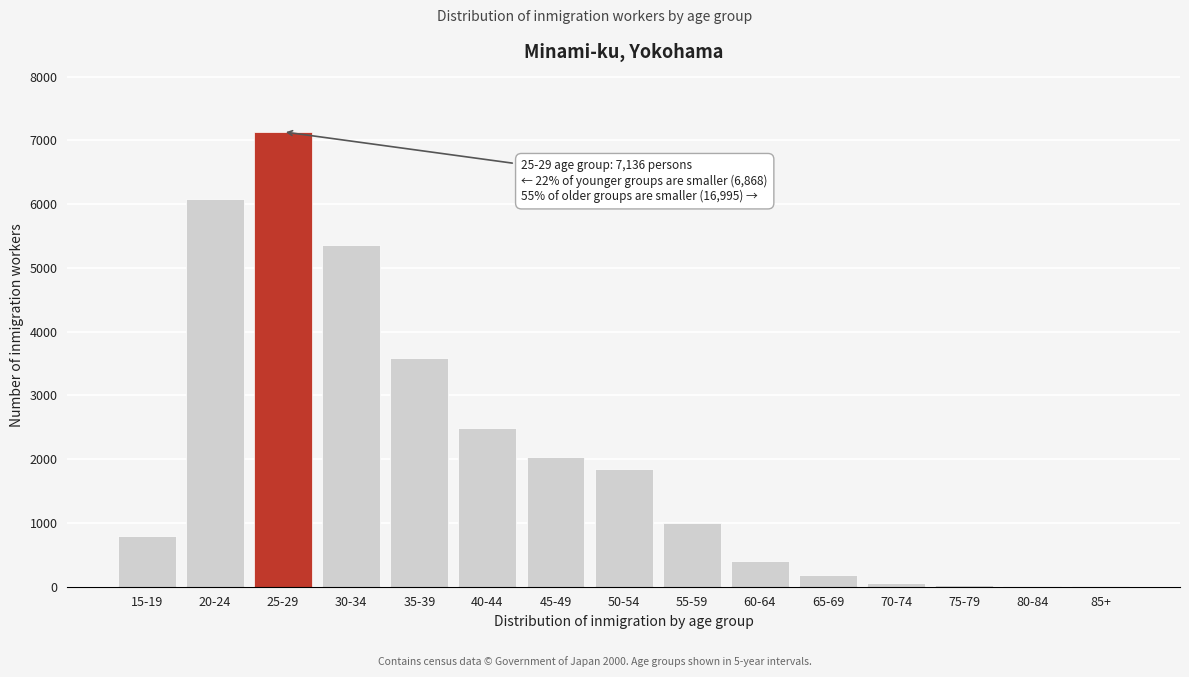

What is the sum of all values?

30999